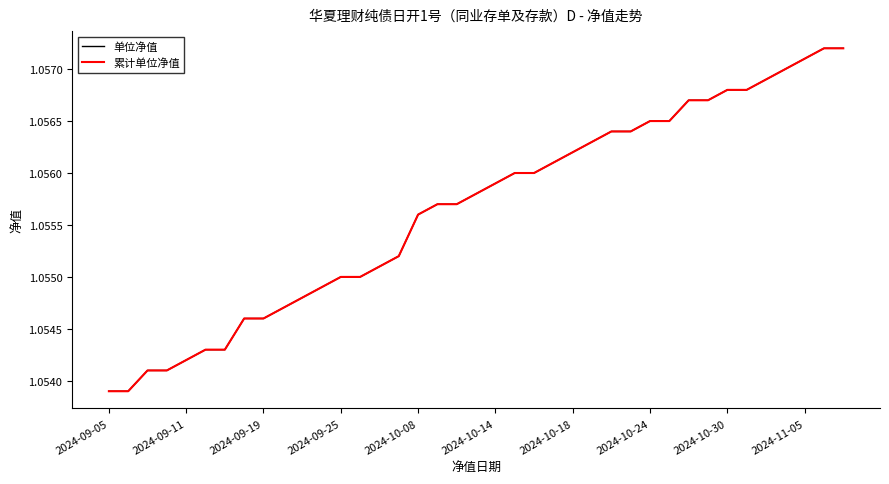

Where is 单位净值 nearest to the value 1?

2024-09-05